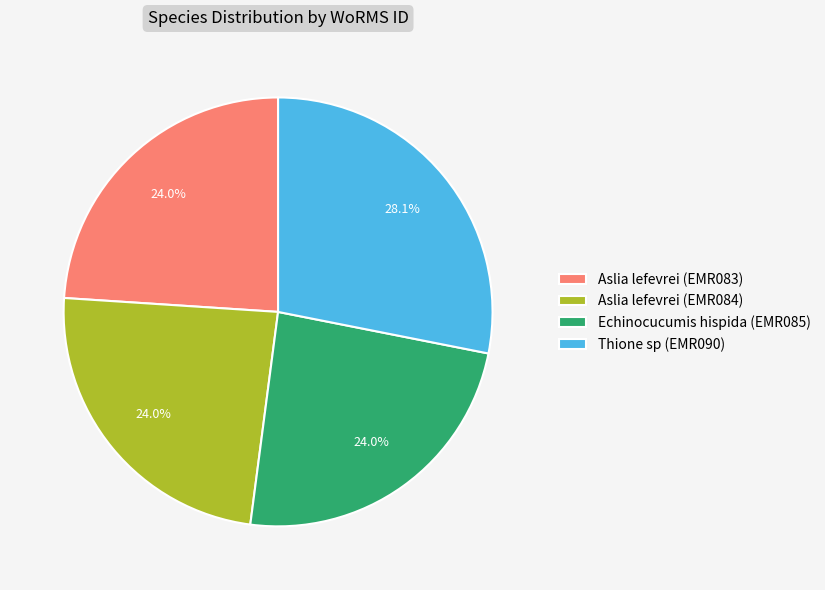

How many segments does this pie chart have?

4